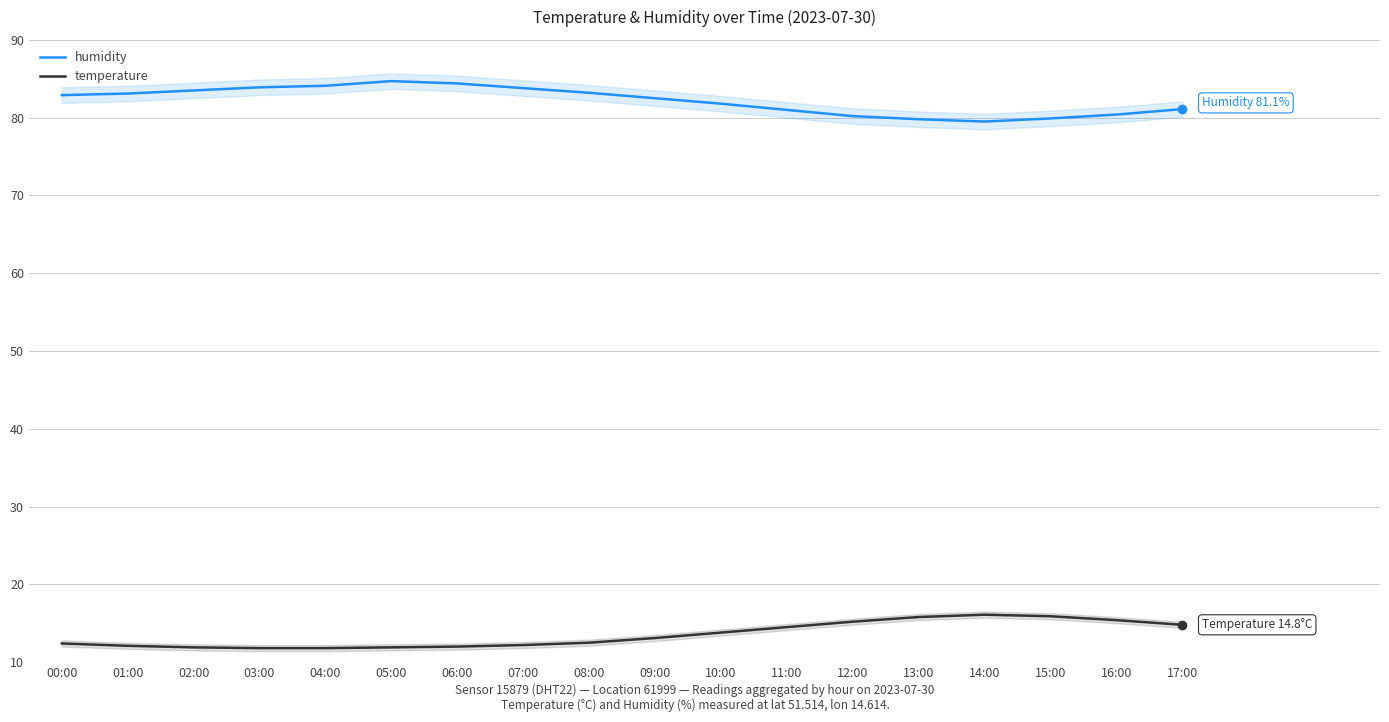

What is the value of the humidity point at the 8th from the left?

83.8